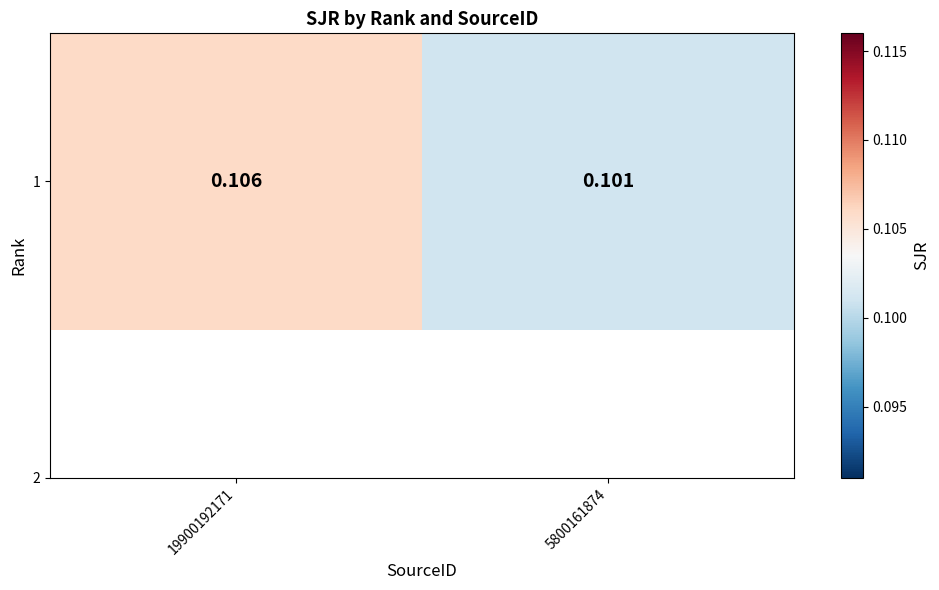

Rank the categories by value from highest to lowest.

19900192171, 5800161874